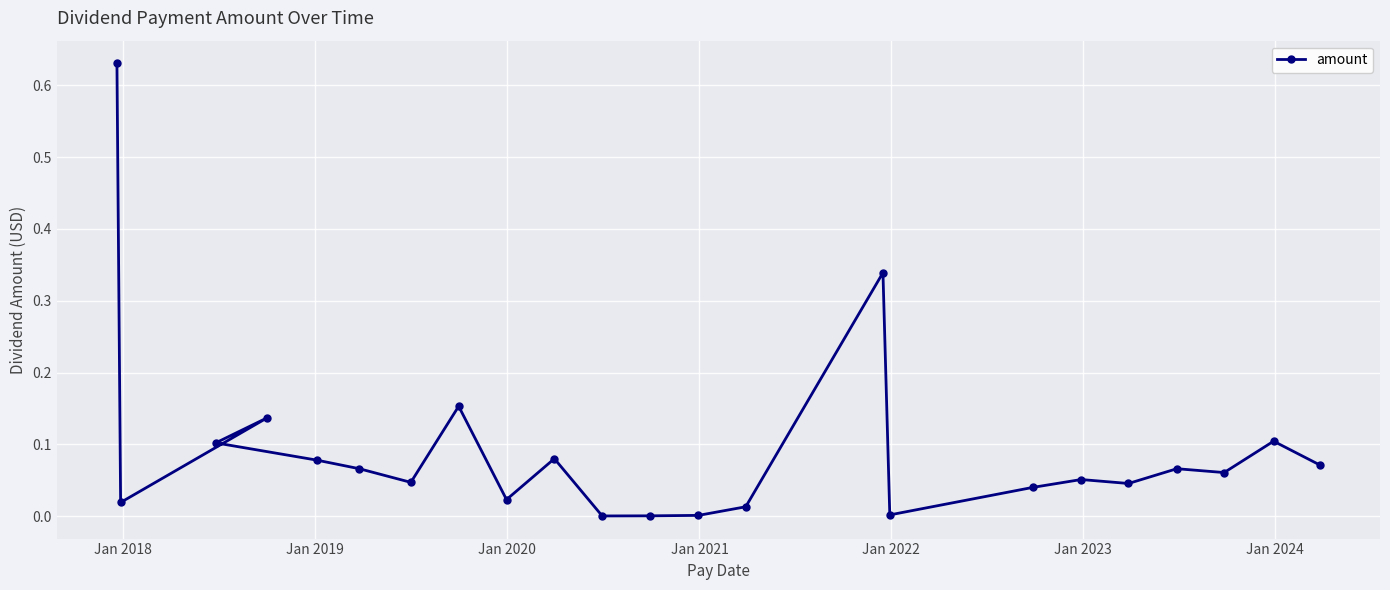

How many series are shown in this chart?

1